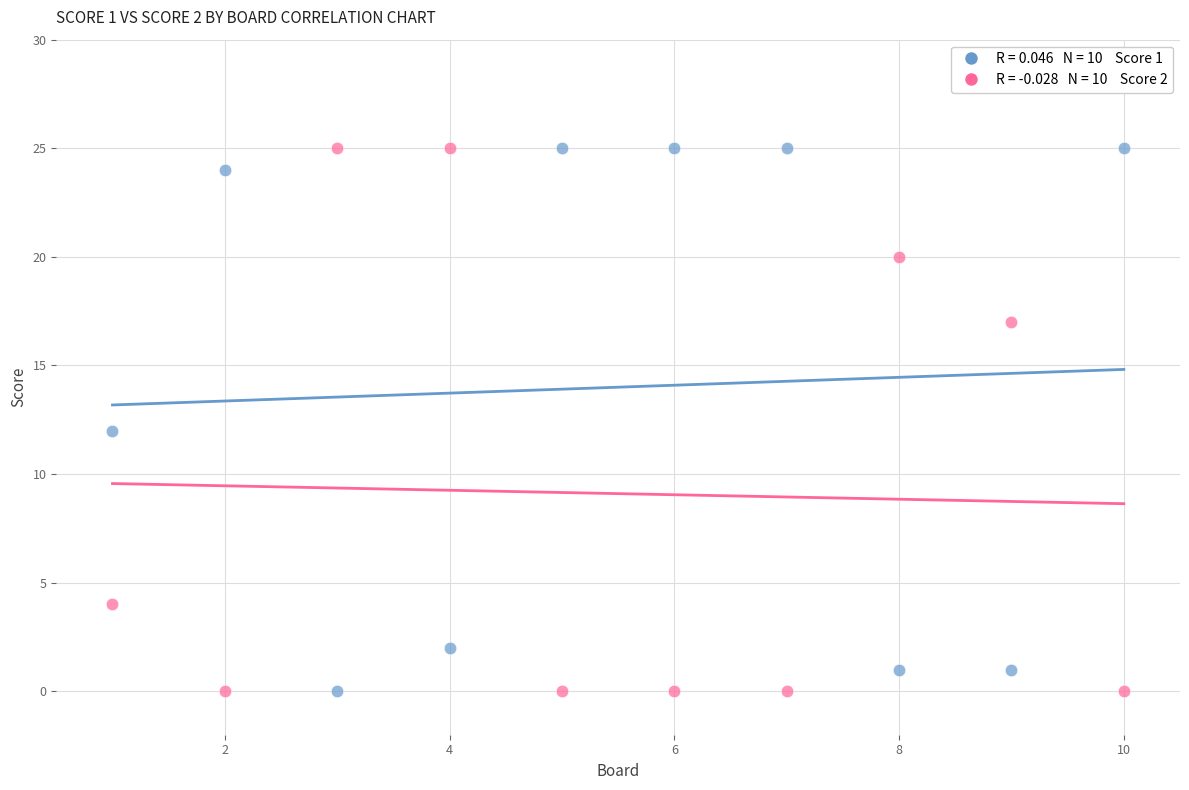

Across all data points, what is the range of Y values (max minus min)?

25